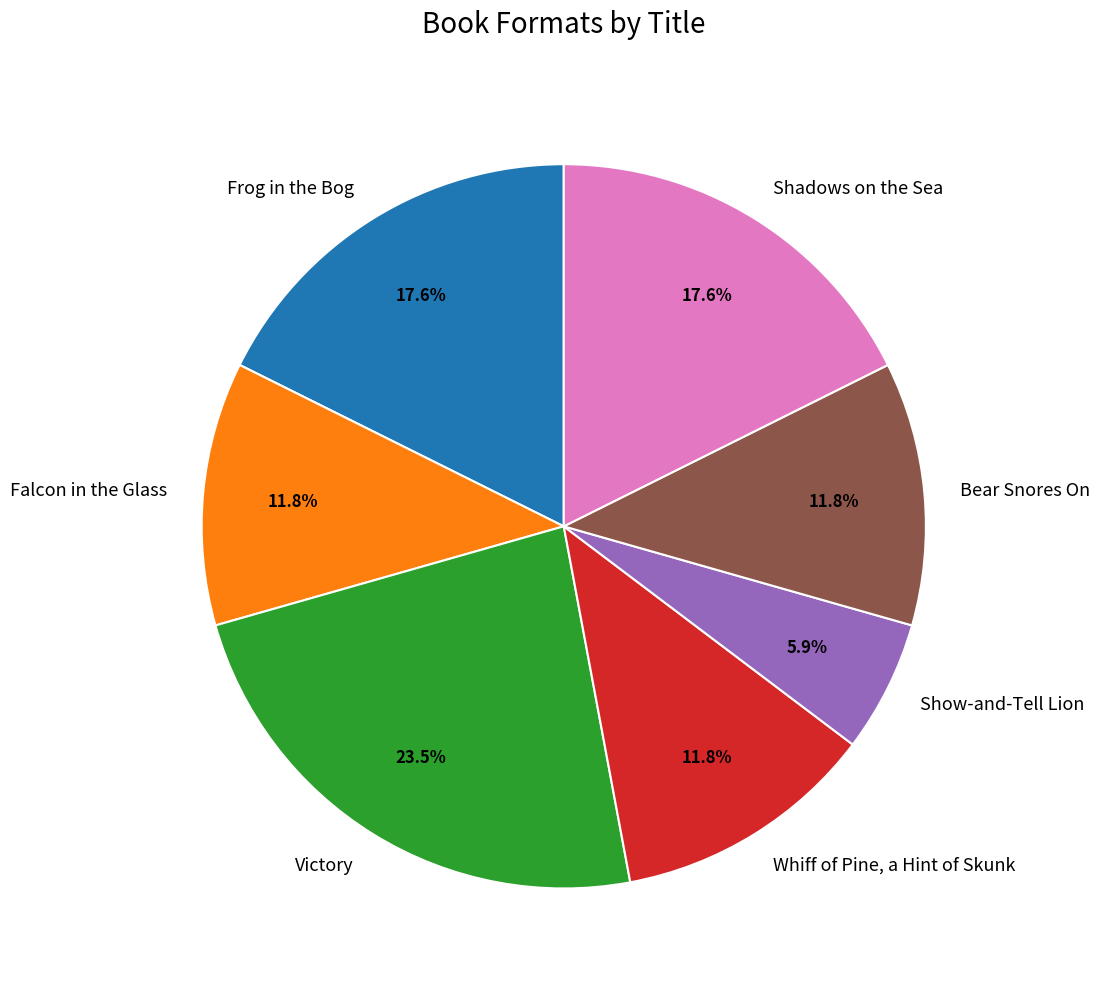

Count the number of slices in the pie.

7